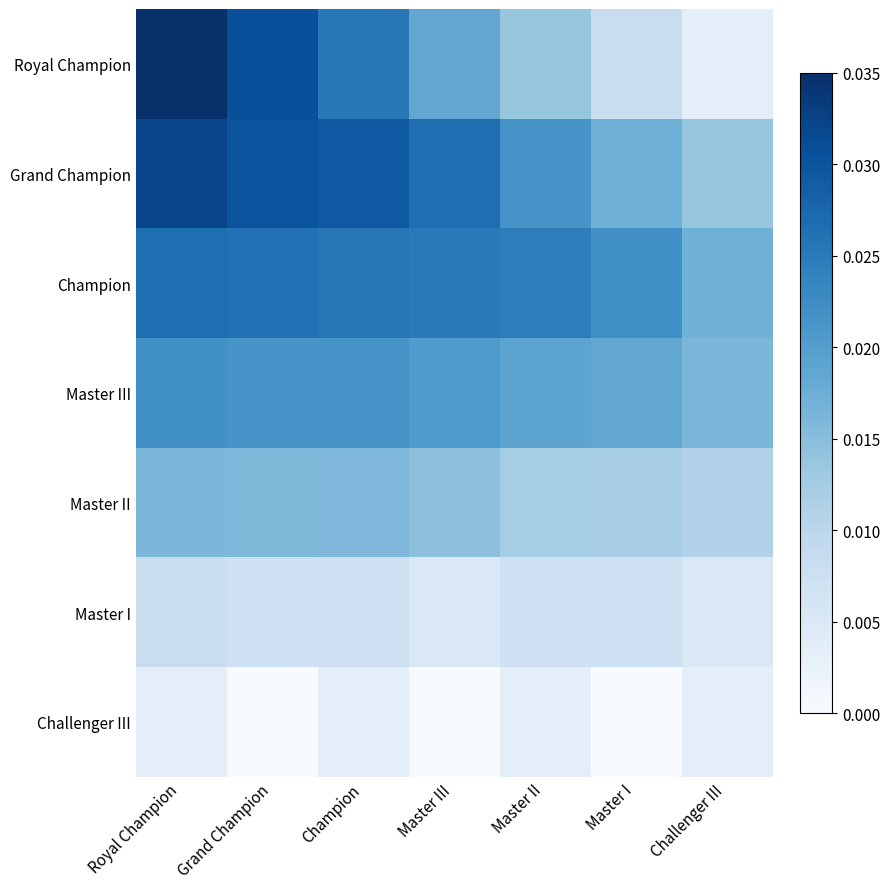

Reading right to left, list all the values displayed in this chart.

Royal Champion: Challenger III=0.0	Master I=0.0	Master II=0.0	Master III=0.0	Champion=0.0	Grand Champion=0.0	Royal Champion=0.0
Grand Champion: Challenger III=0.0	Master I=0.0	Master II=0.0	Master III=0.0	Champion=0.0	Grand Champion=0.0	Royal Champion=0.0
Champion: Challenger III=0.0	Master I=0.0	Master II=0.0	Master III=0.0	Champion=0.0	Grand Champion=0.0	Royal Champion=0.0
Master III: Challenger III=0.0	Master I=0.0	Master II=0.0	Master III=0.0	Champion=0.0	Grand Champion=0.0	Royal Champion=0.0
Master II: Challenger III=0.0	Master I=0.0	Master II=0.0	Master III=0.0	Champion=0.0	Grand Champion=0.0	Royal Champion=0.0
Master I: Challenger III=0.0	Master I=0.0	Master II=0.0	Master III=0.0	Champion=0.0	Grand Champion=0.0	Royal Champion=0.0
Challenger III: Challenger III=0.0	Master I=0.0	Master II=0.0	Master III=0.0	Champion=0.0	Grand Champion=0.0	Royal Champion=0.0